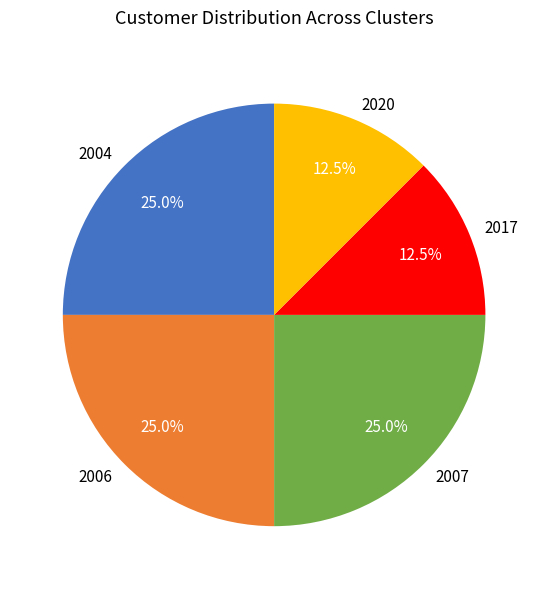

Is there any slice that represents more than half of the pie?

No